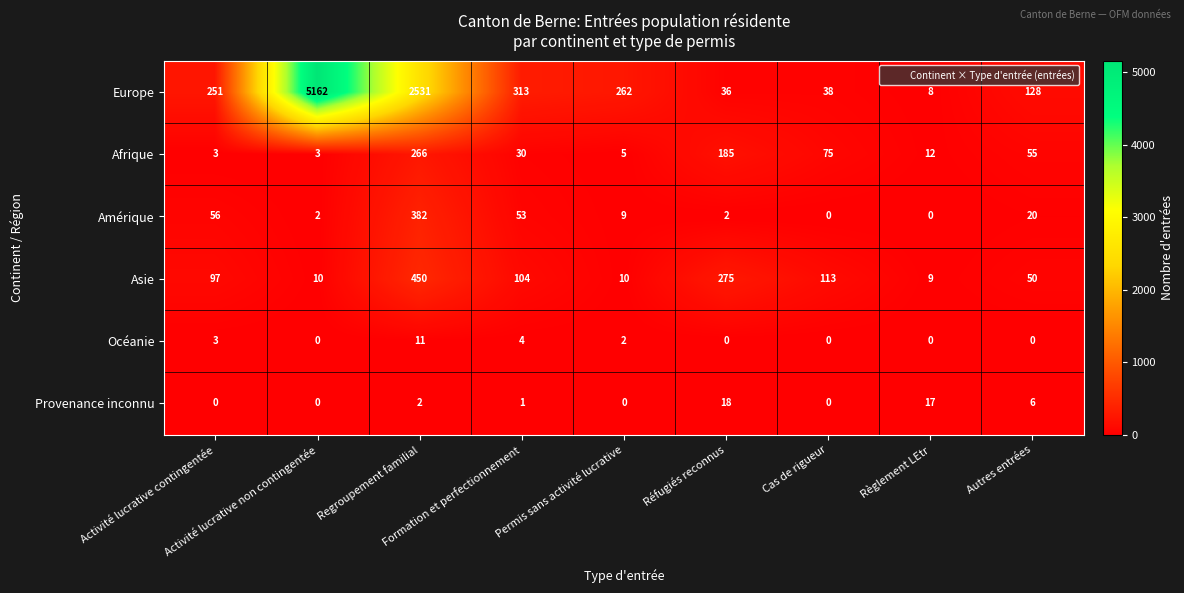

What is the maximum value for Europe?

5162